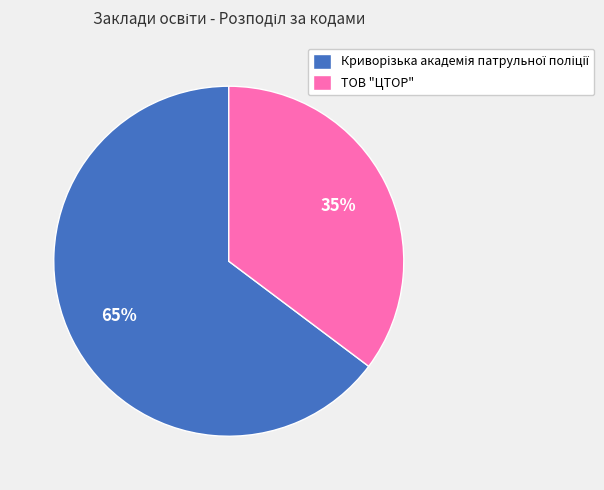

The ТОВ "ЦТОР" slice represents 49% of the pie. True or false?

False